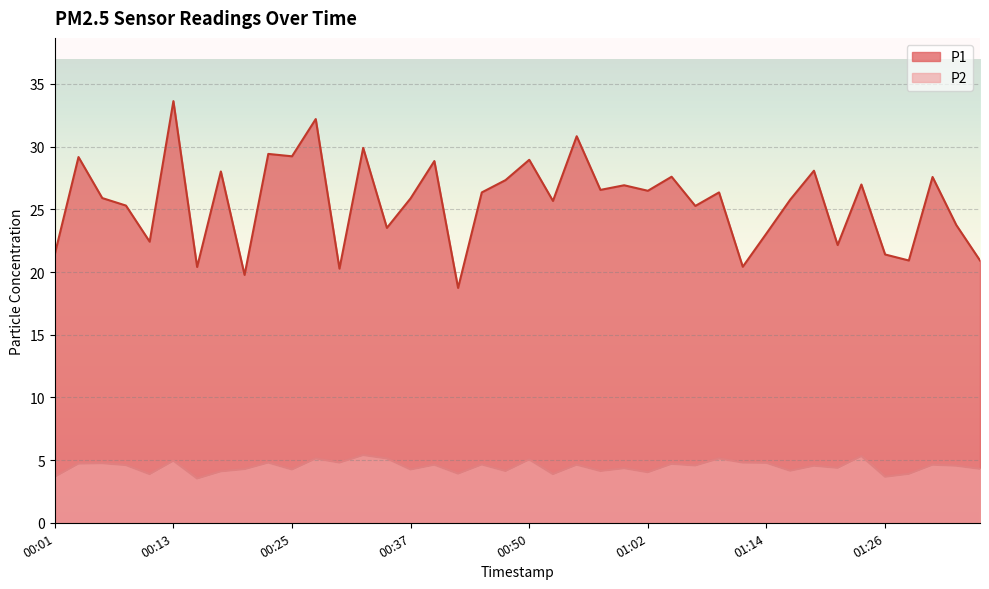

What is the total value across all series at 00:59?

31.3